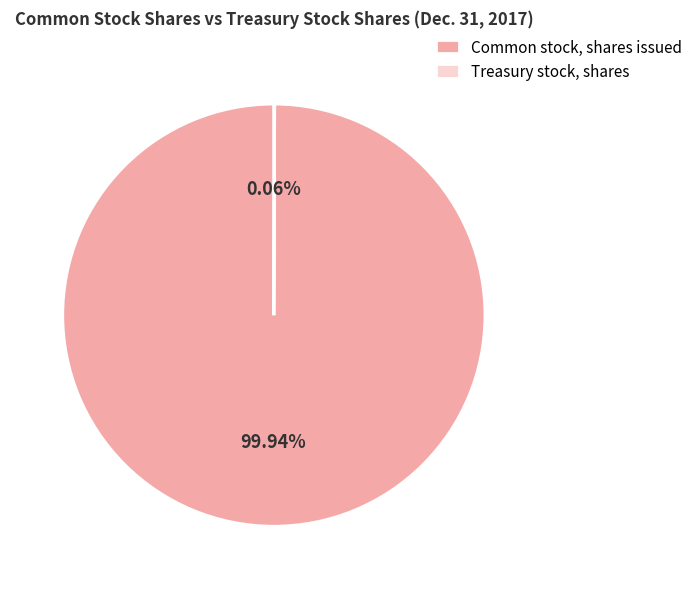

Does any single category account for the majority?

Yes